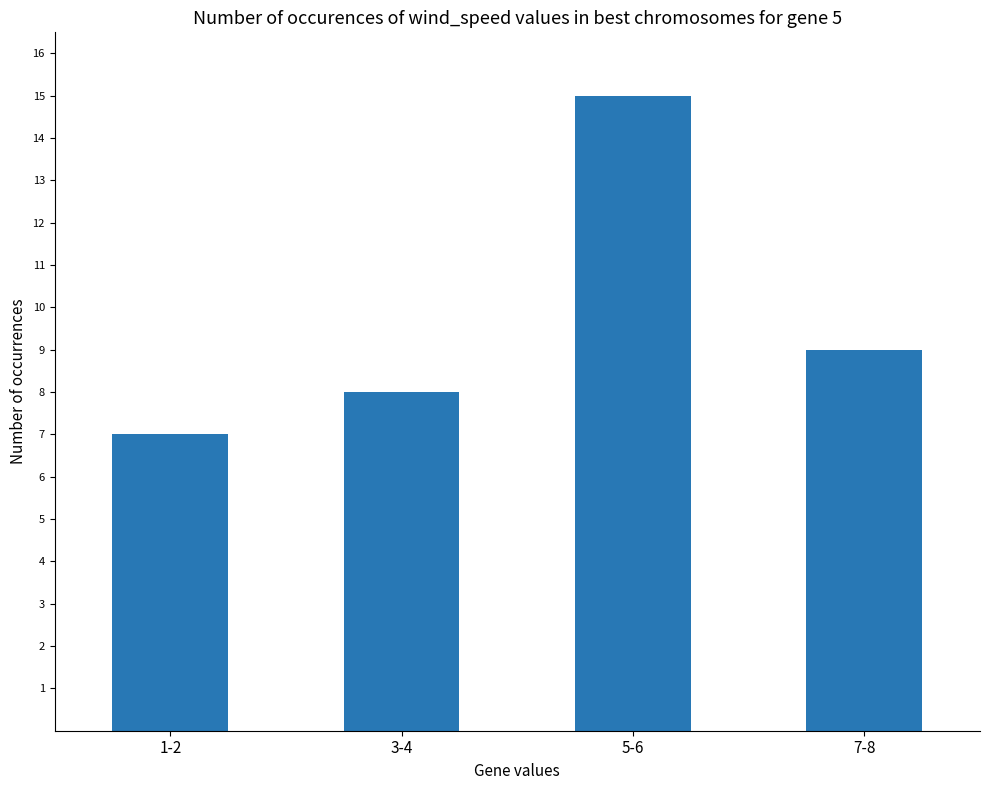

Reading right to left, transcribe all the data shown in this chart.

7-8=9	5-6=15	3-4=8	1-2=7